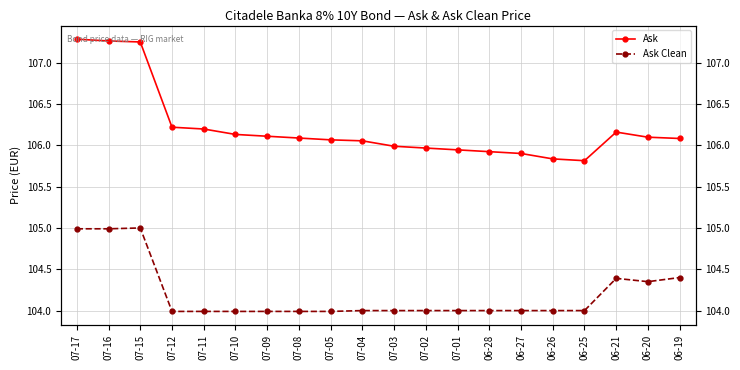

Reading left to right, what are all the values shown in this chart?

Ask: 07-17=107.3	07-16=107.3	07-15=107.3	07-12=106.2	07-11=106.2	07-10=106.1	07-09=106.1	07-08=106.1	07-05=106.1	07-04=106.1	07-03=106.0	07-02=106.0	07-01=105.9	06-28=105.9	06-27=105.9	06-26=105.8	06-25=105.8	06-21=106.2	06-20=106.1	06-19=106.1
Ask Clean: 07-17=105.0	07-16=105.0	07-15=105.0	07-12=104.0	07-11=104.0	07-10=104.0	07-09=104.0	07-08=104.0	07-05=104.0	07-04=104.0	07-03=104.0	07-02=104.0	07-01=104.0	06-28=104.0	06-27=104.0	06-26=104.0	06-25=104.0	06-21=104.4	06-20=104.3	06-19=104.4